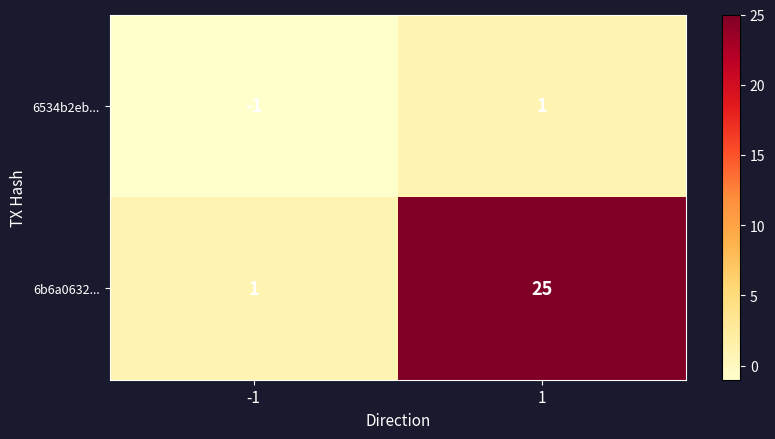

True or false: 6534b2eb... has a value of 0 at -1.

False